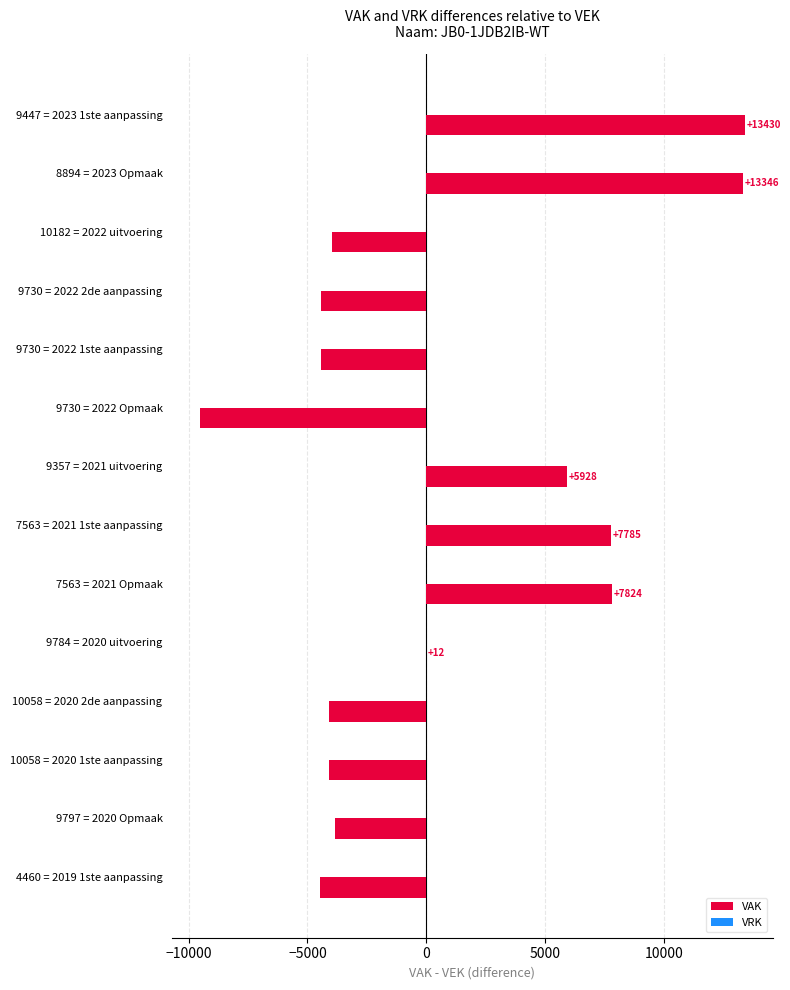

The value at 9357 = 2021 uitvoering is 3488. True or false?

False